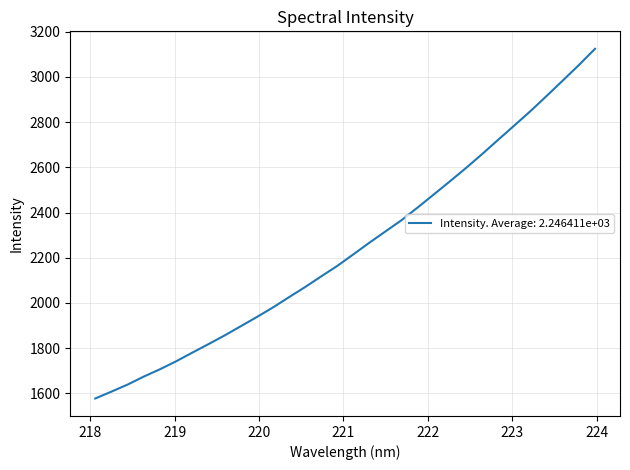

What is the minimum value shown in the chart?

1577.3